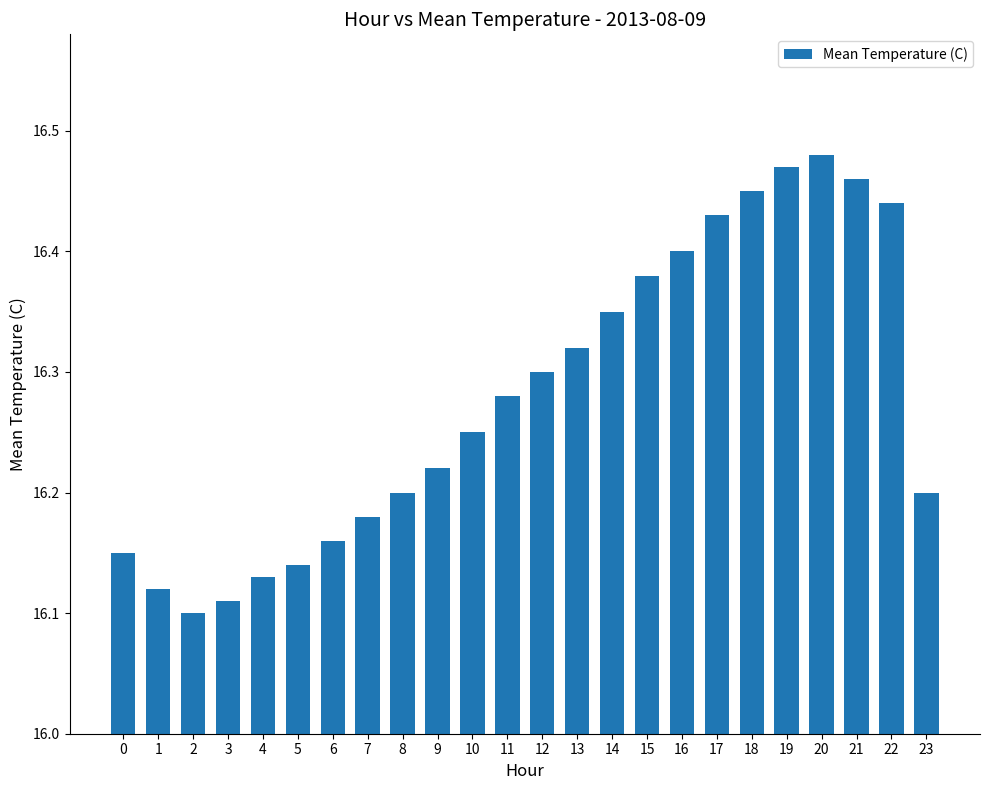

Approximately how many times larger is the value at 8 compared to 3?

1.0